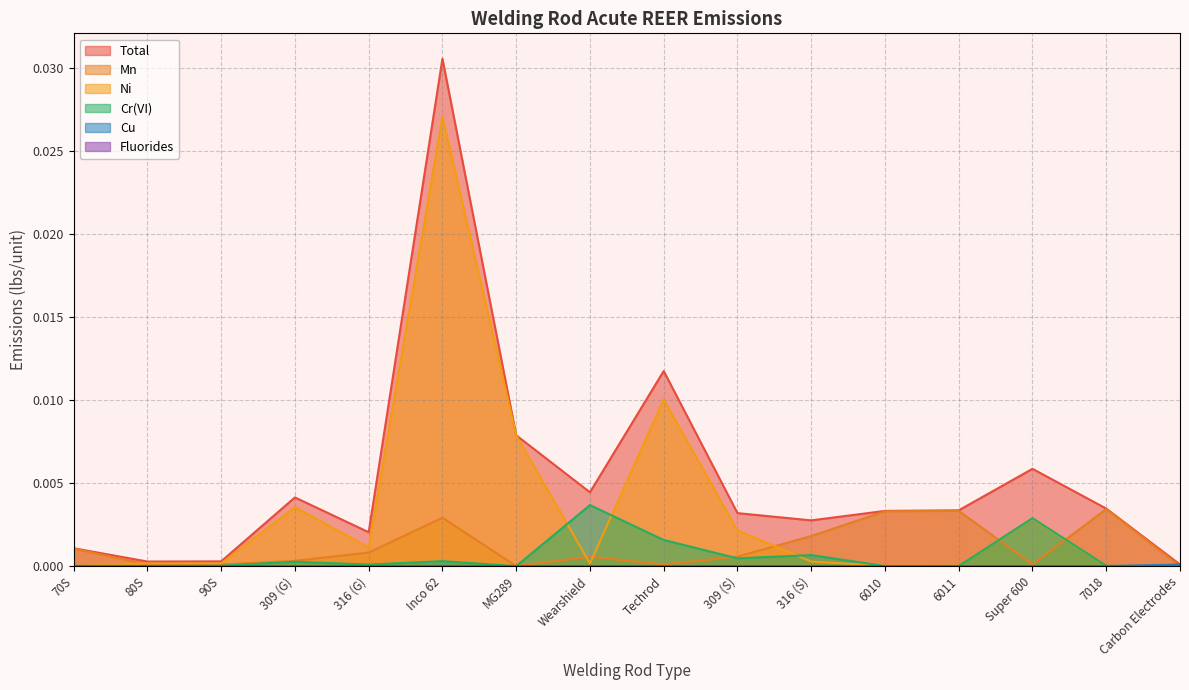

Which series has the widest spread of values?

Total